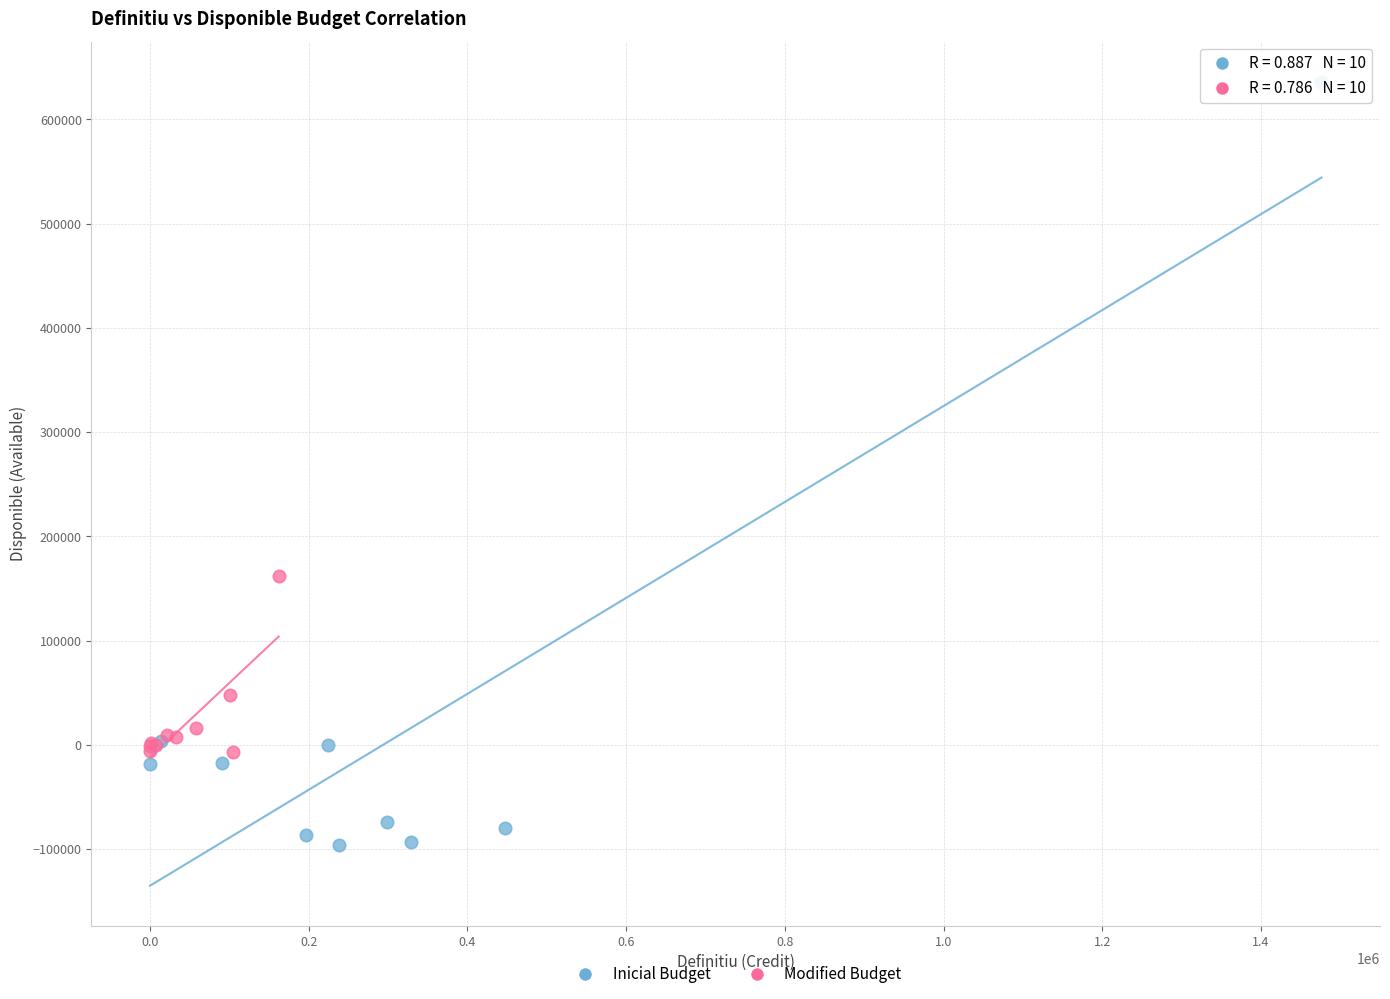

Which series reaches the minimum Y coordinate?

Inicial Budget